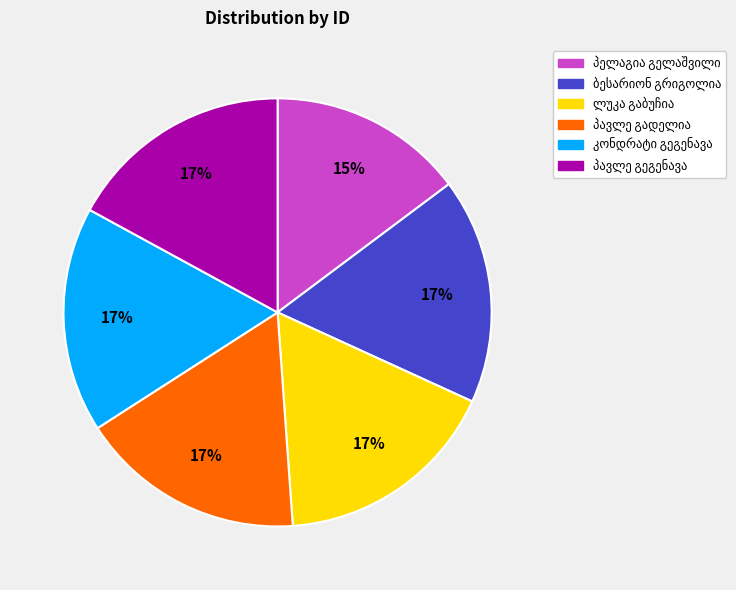

Is there any slice that represents more than half of the pie?

No